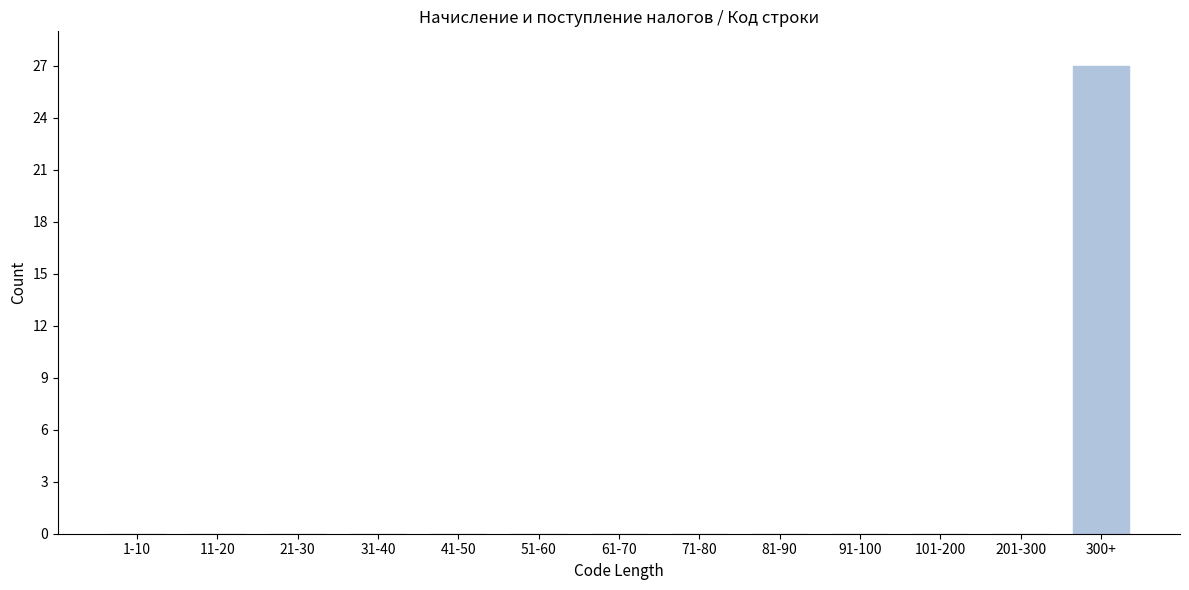

Reading left to right, list all the values displayed in this chart.

1-10=0	11-20=0	21-30=0	31-40=0	41-50=0	51-60=0	61-70=0	71-80=0	81-90=0	91-100=0	101-200=0	201-300=0	300+=27